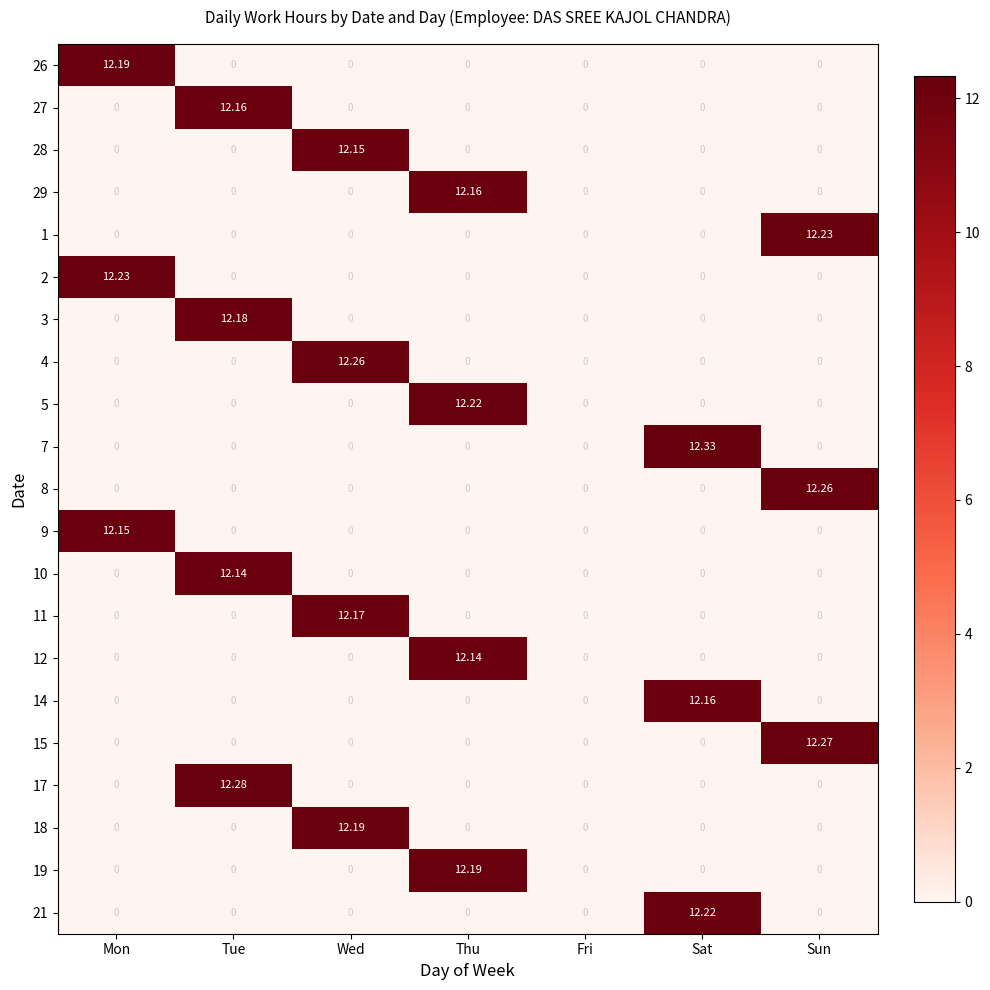

Is the value of 29 at Thu greater than the value of 21 at Tue?

Yes